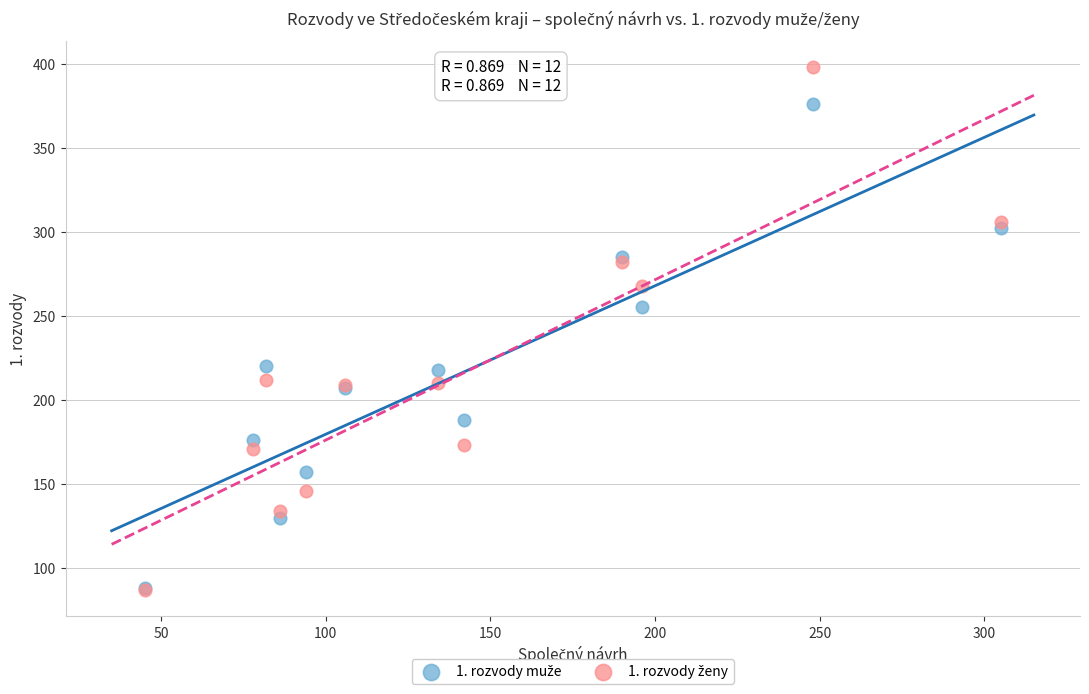

Across all series, what Y value is closest to 242?

255